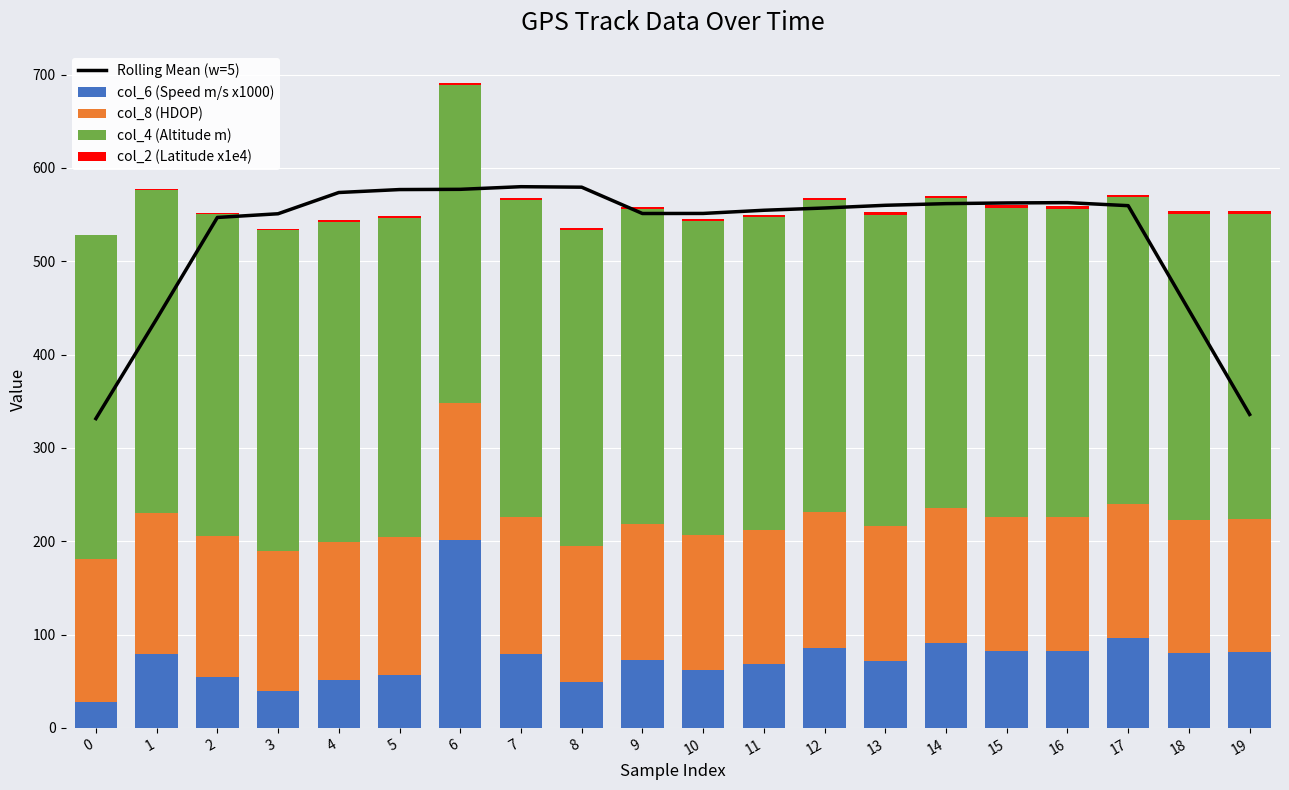

What is the value of the col_8 (HDOP) bar at the 11th from the left?

144.8